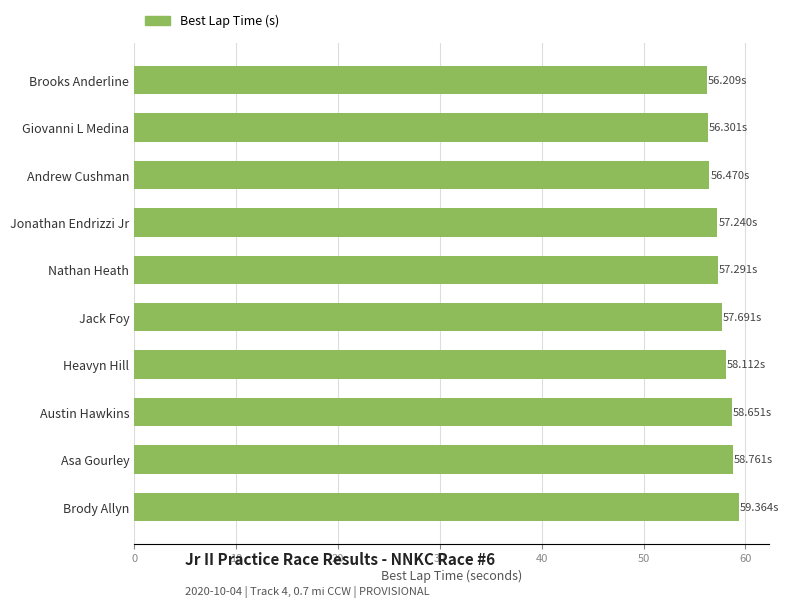

What is the difference between the values at Heavyn Hill and Brooks Anderline?

1.9